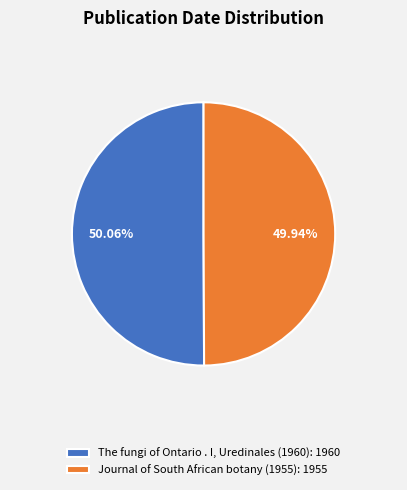

What is the ratio of the value at The fungi of Ontario . I, Uredinales (1960): 1960 to the value at Journal of South African botany (1955): 1955?

1.0